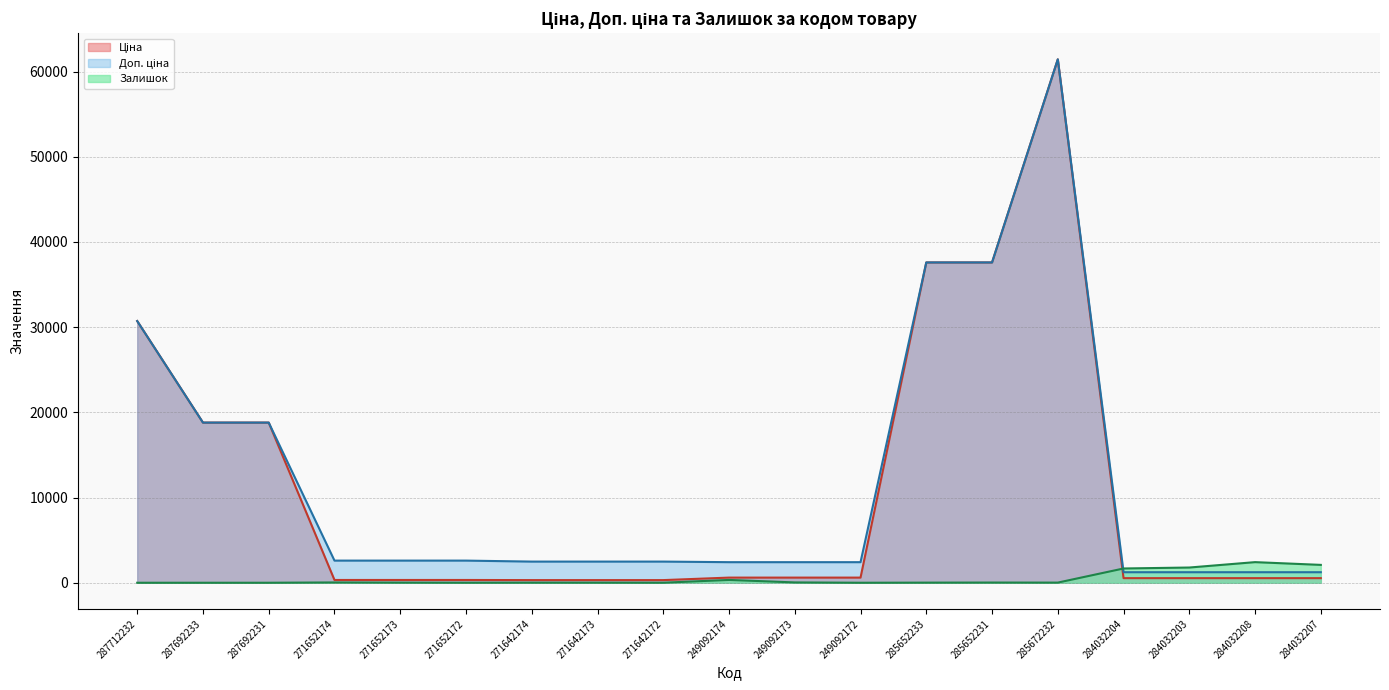

At which label does Залишок reach its peak?

284032208